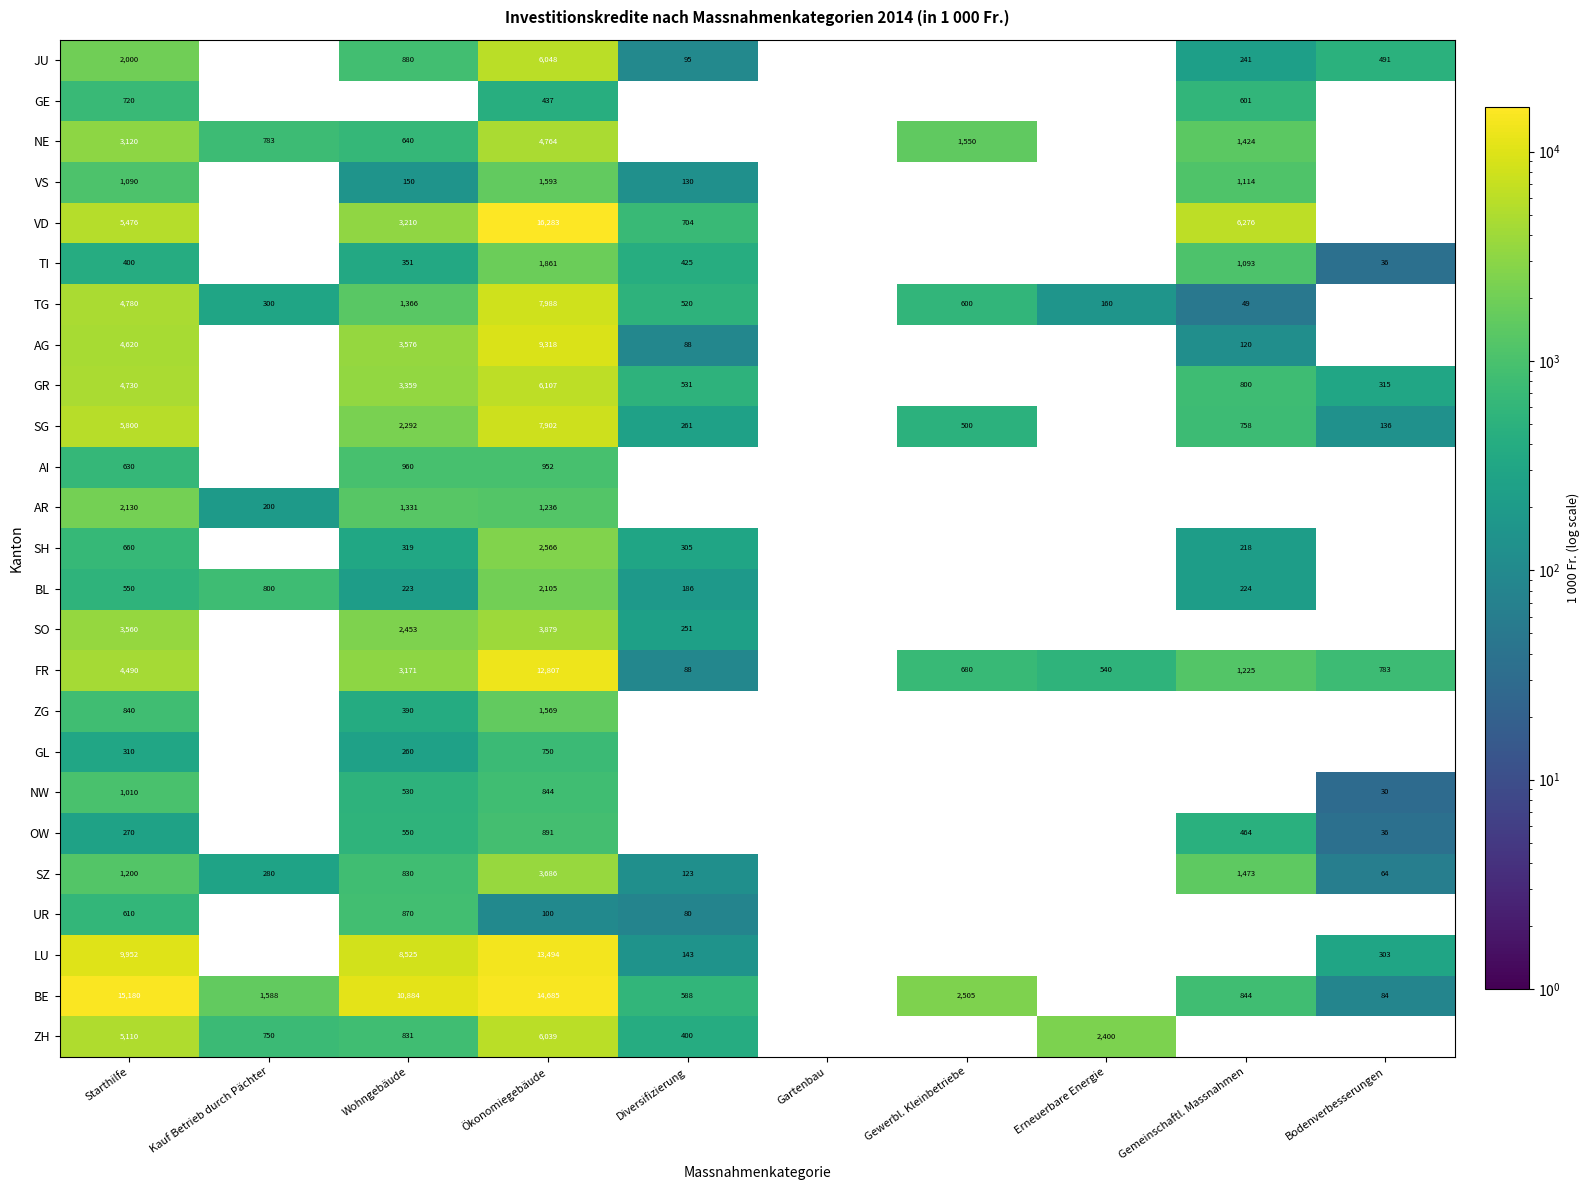

How many categories are shown in the chart?

10